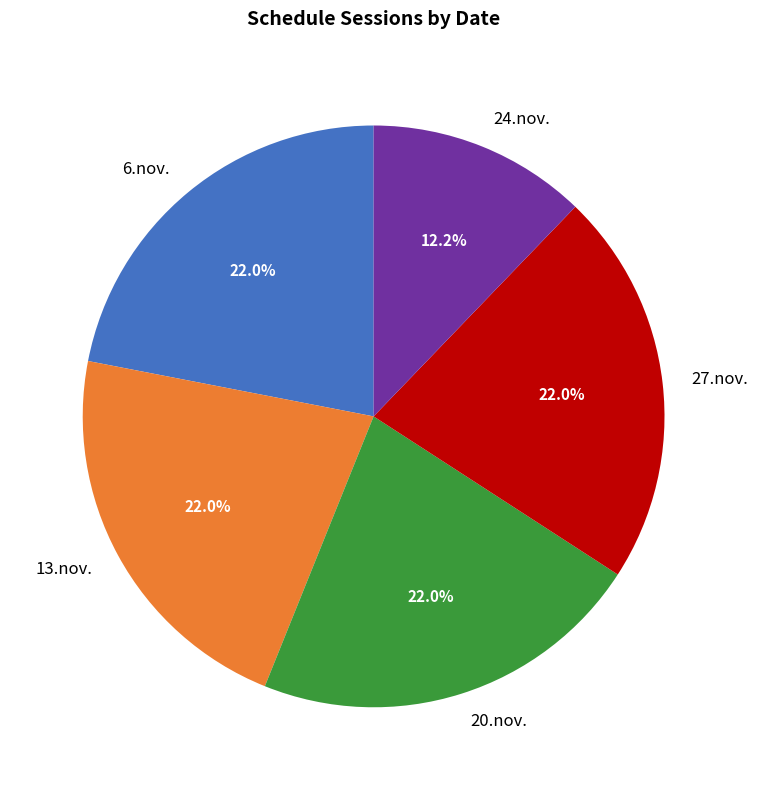

What percentage do 24.nov. and 6.nov. together represent?

34.1%